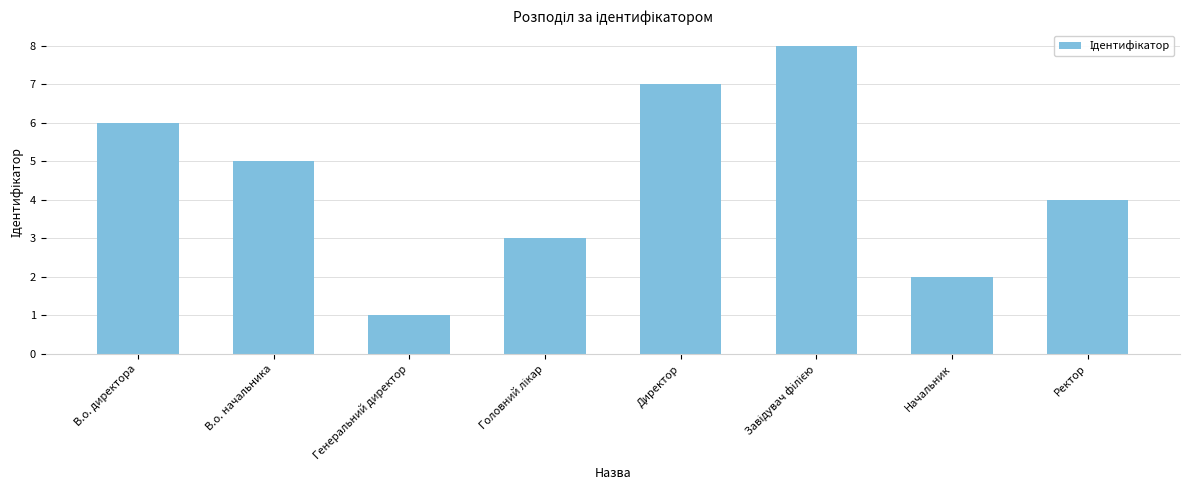

How many bars are there in total?

8